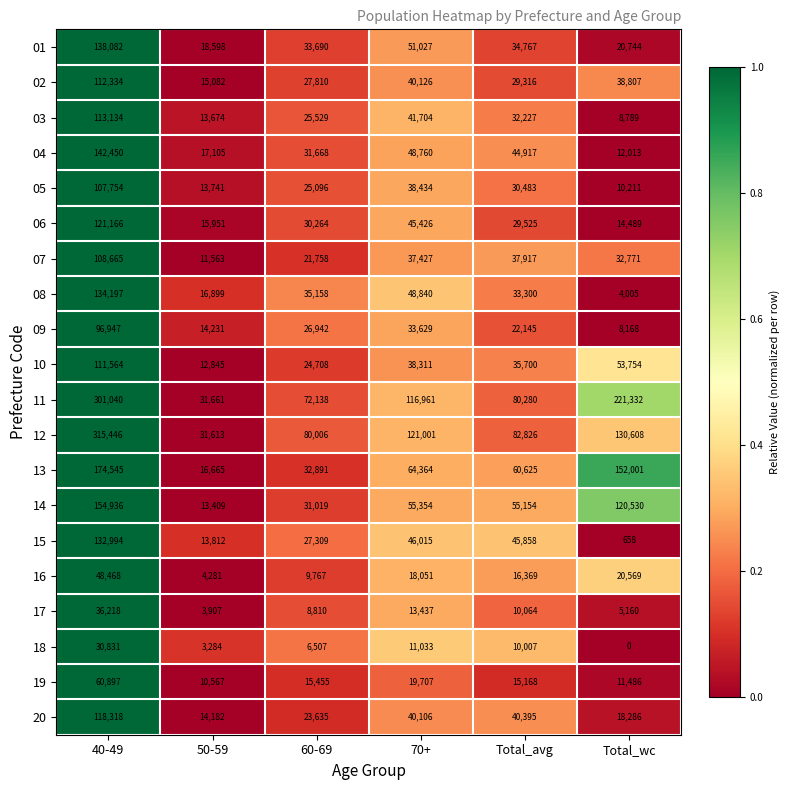

Count the number of data series in this chart.

20